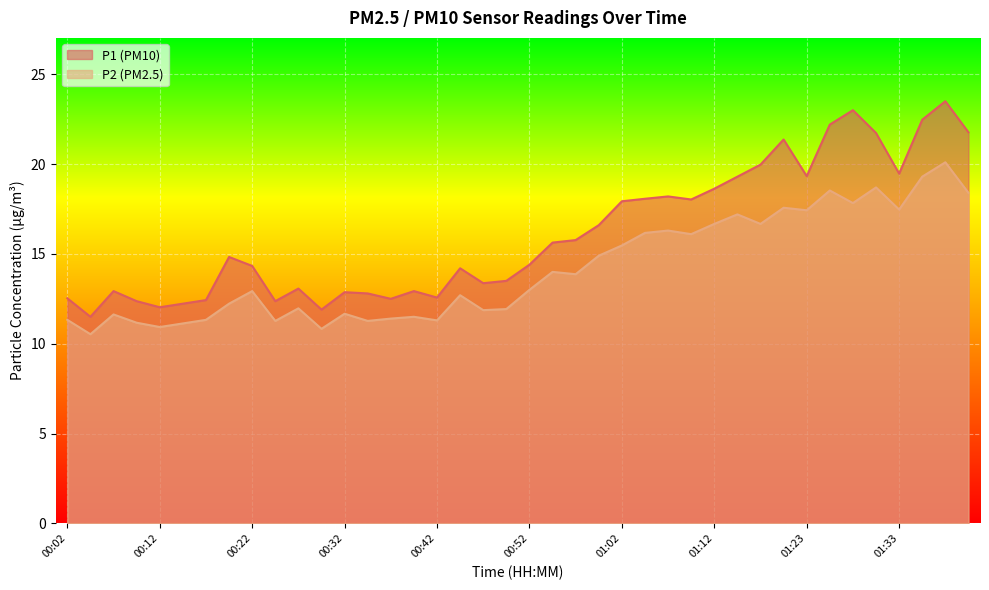

True or false: P1 and P2 intersect in this chart.

False